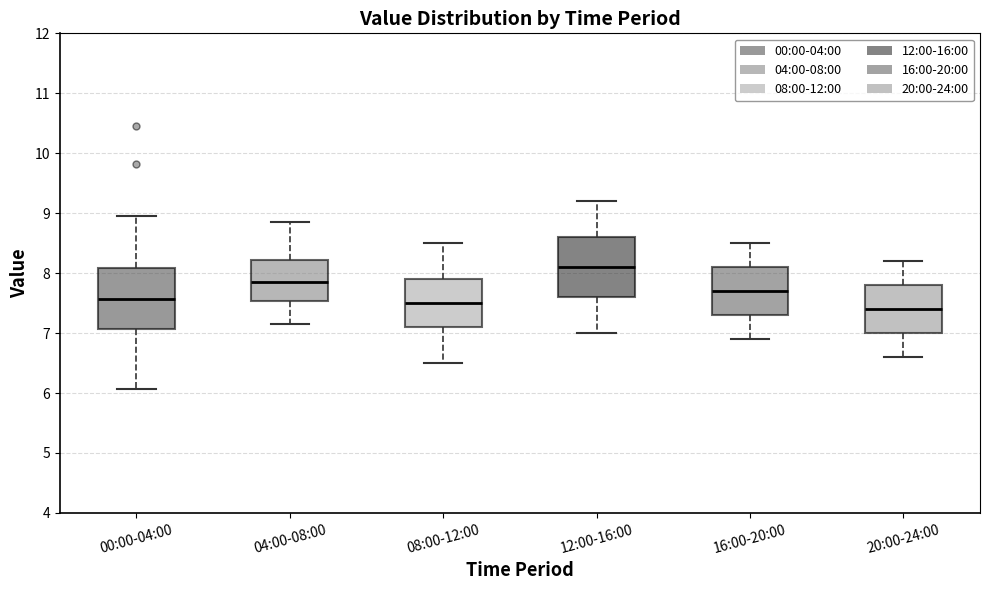

Reading left to right, transcribe this box plot: for each box, give where its median line is, the range the box spans, and where its two whiskers end, as read against the y-axis. The values are not printed on the chart, so give them approximately, as read against the axis.

00:00-04:00: median 7.6, box 7.1 to 8.1, whiskers 6.1 to 9.0
04:00-08:00: median 7.9, box 7.5 to 8.2, whiskers 7.2 to 8.9
08:00-12:00: median 7.5, box 7.1 to 7.9, whiskers 6.5 to 8.5
12:00-16:00: median 8.1, box 7.6 to 8.6, whiskers 7.0 to 9.2
16:00-20:00: median 7.7, box 7.3 to 8.1, whiskers 6.9 to 8.5
20:00-24:00: median 7.4, box 7.0 to 7.8, whiskers 6.6 to 8.2